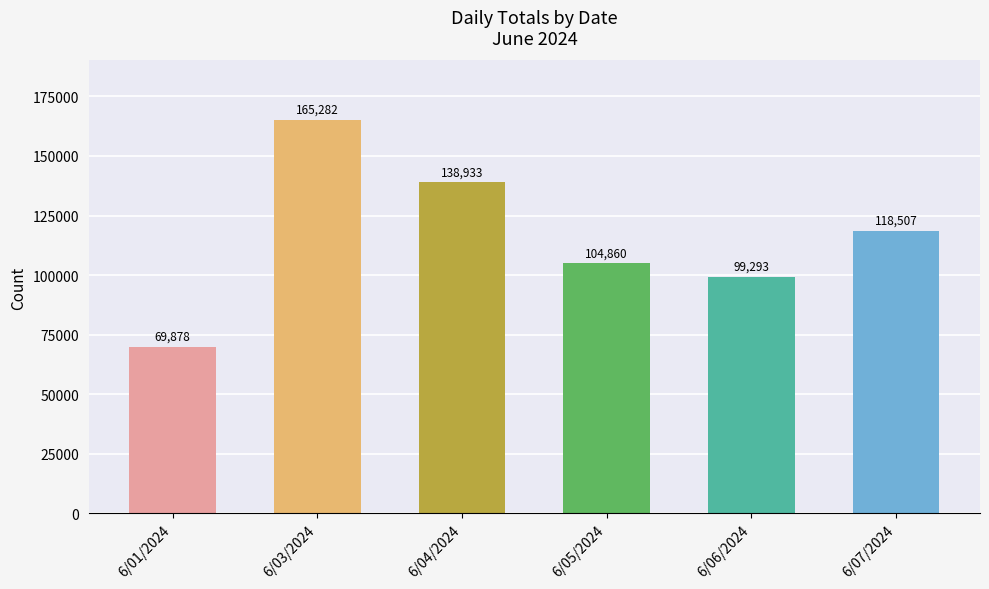

Where is the data nearest to the value 117580?

6/07/2024